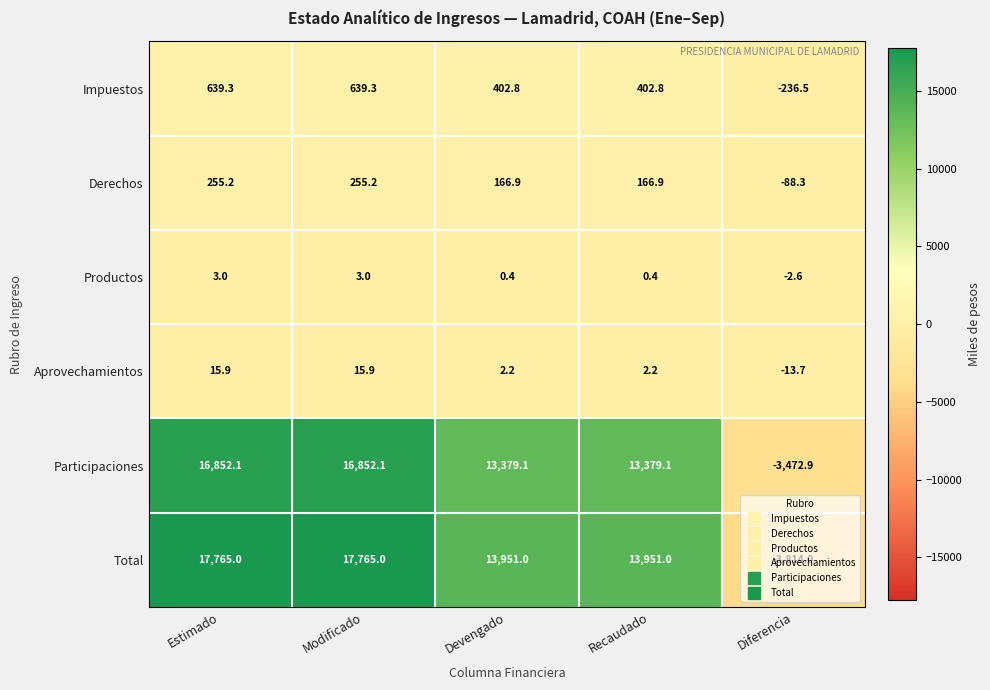

What is the difference between the second highest and minimum values in the Total series?

21579.0